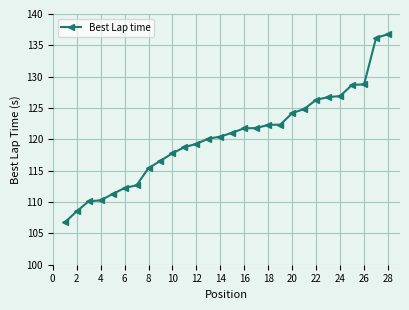

What is the maximum value shown in the chart?

136.8